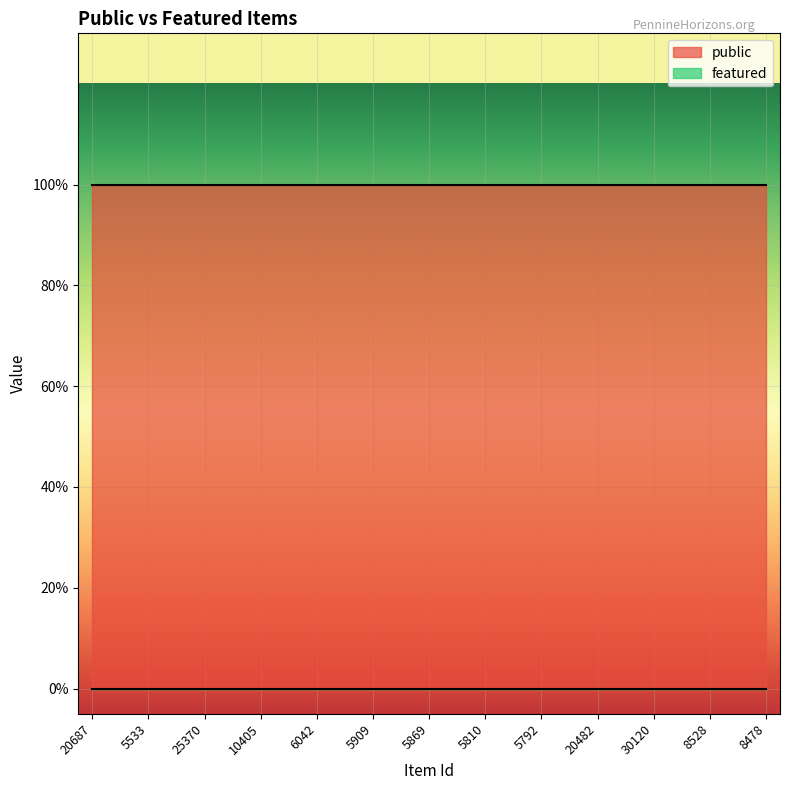

What is the maximum value shown in the chart?

1